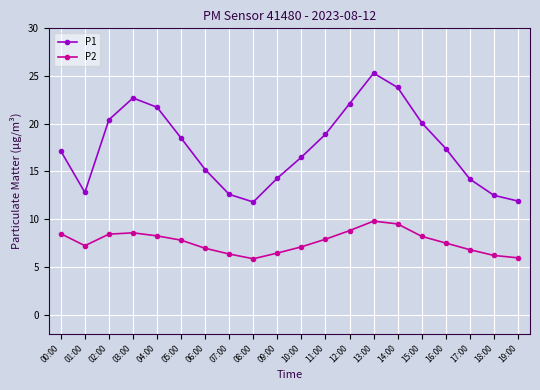

What is the maximum value shown in the chart?

25.3